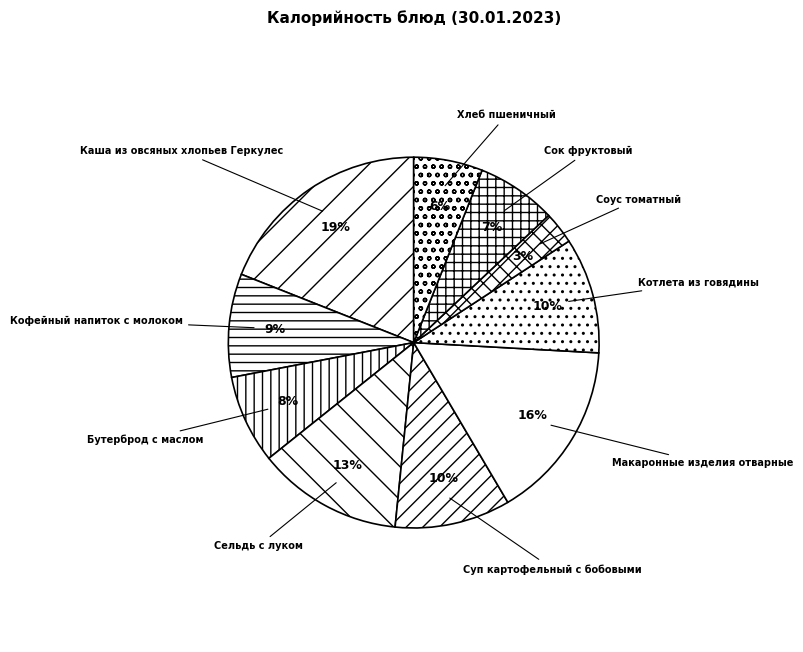

To the nearest percent, what is the difference between the Котлета из говядины and Хлеб пшеничный slice percentages?

4%